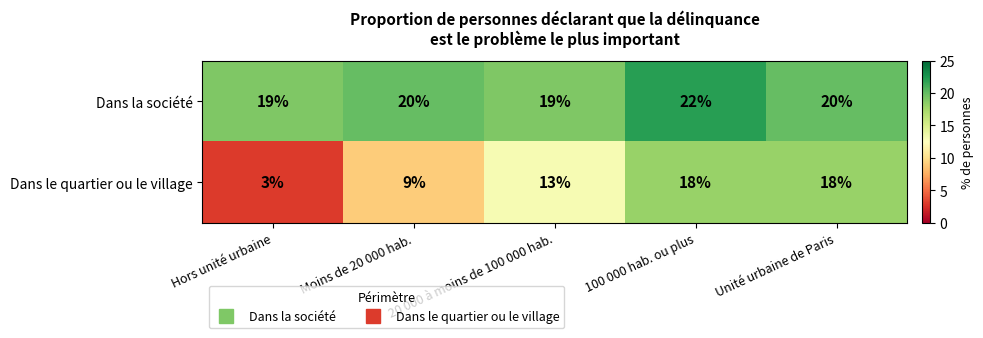

What is the spread (max minus min) of values at 100 000 hab. ou plus?

4